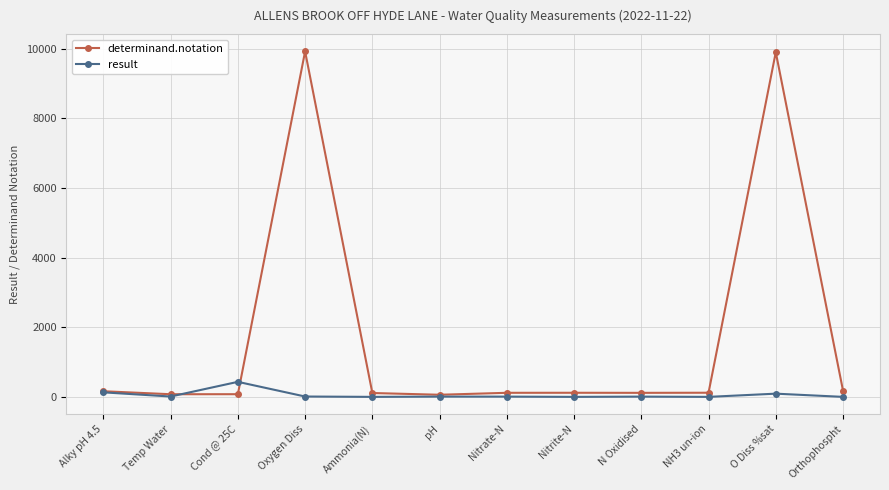

At how many categories does at least one series exceed 3128?

2